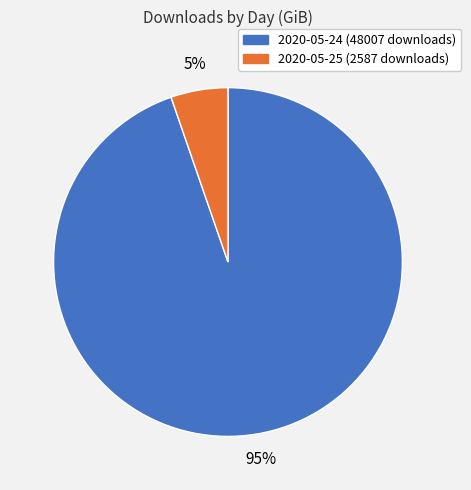

To the nearest percent, what is the average slice percentage?

50%